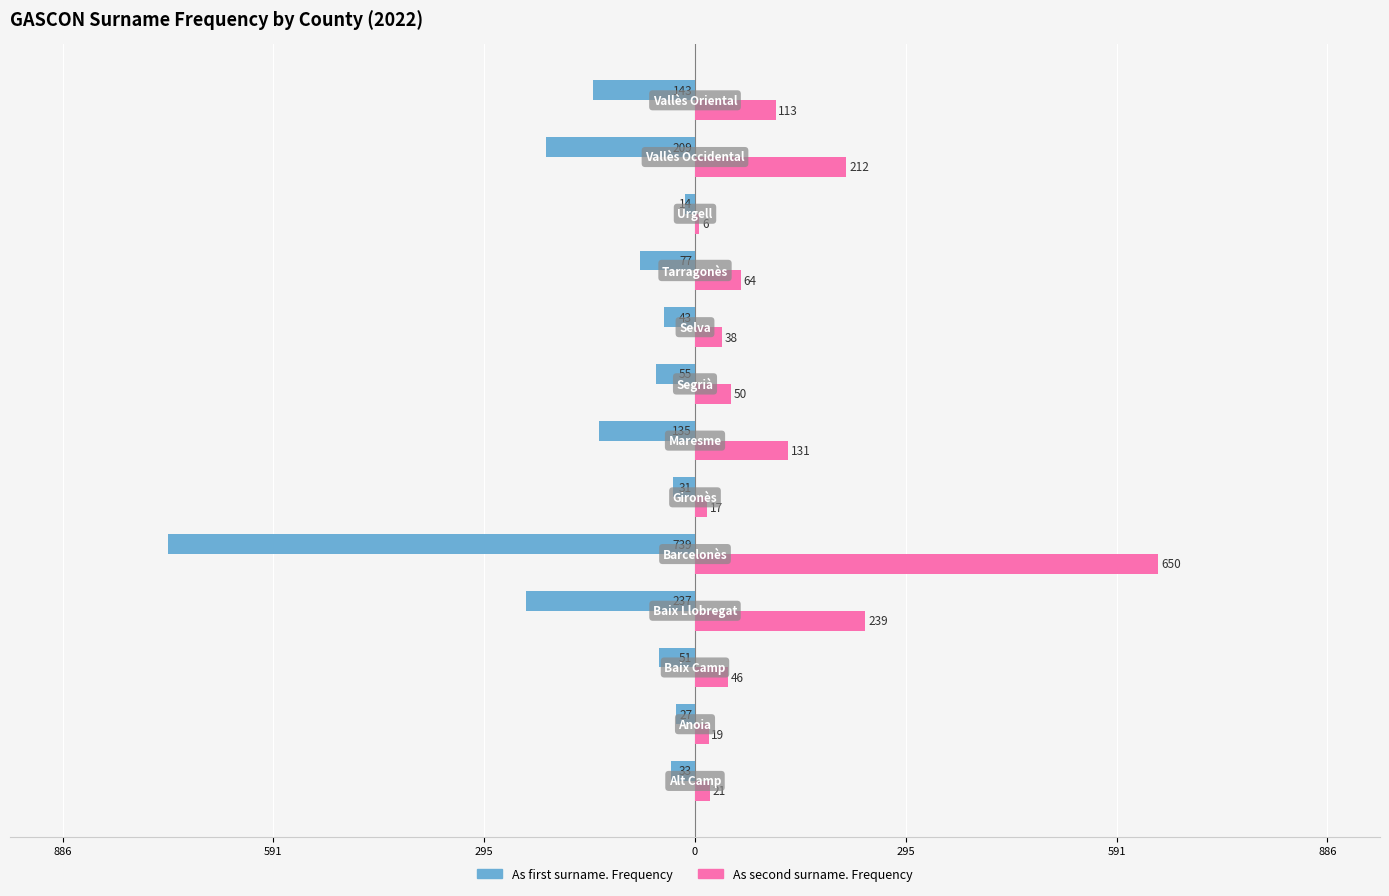

What is the difference between the second highest and minimum values in the As second surname. Frequency series?

233